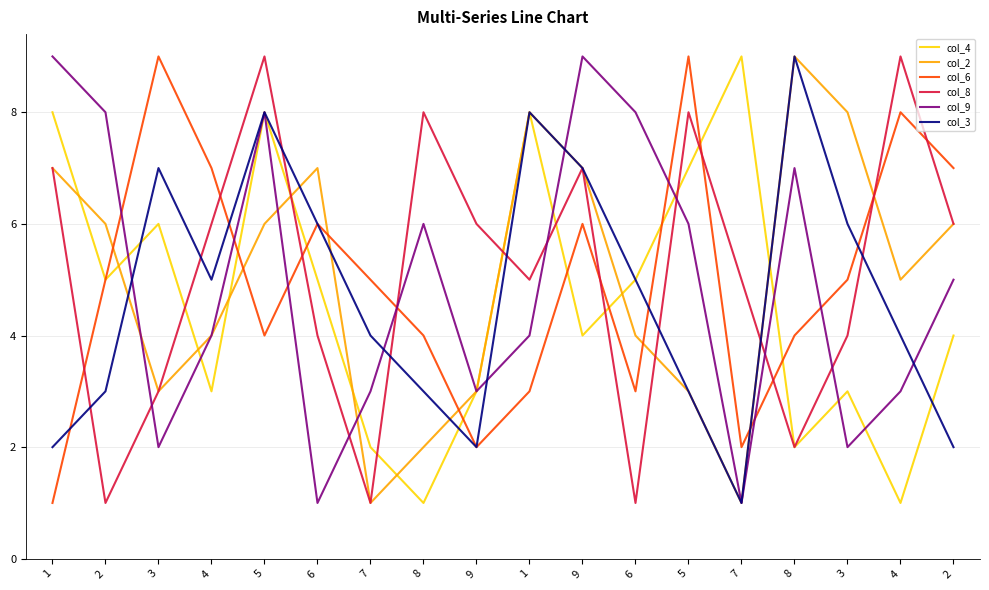

Is the value of col_3 at 9 greater than the value of col_2 at 3?

No